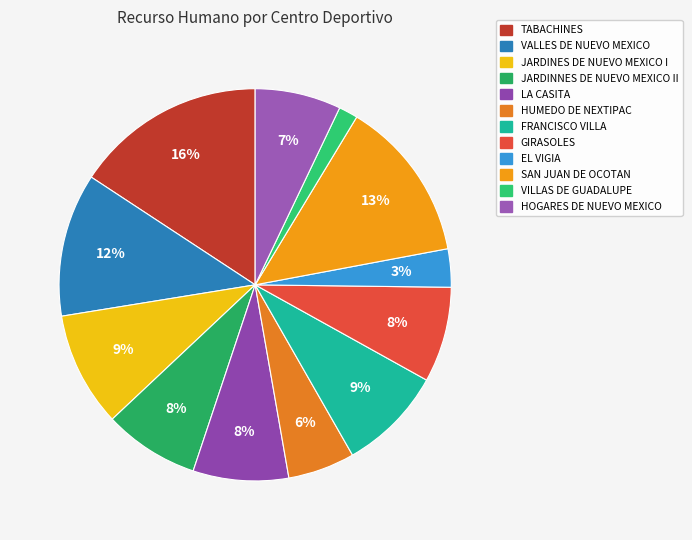

To the nearest percent, what portion does GIRASOLES represent?

8%